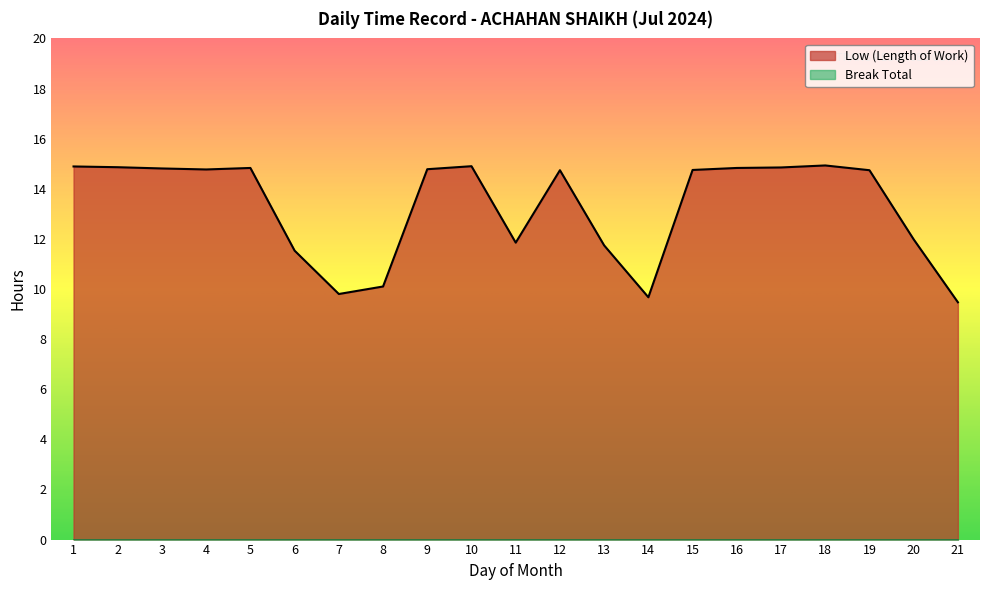

What is the maximum value shown in the chart?

14.9